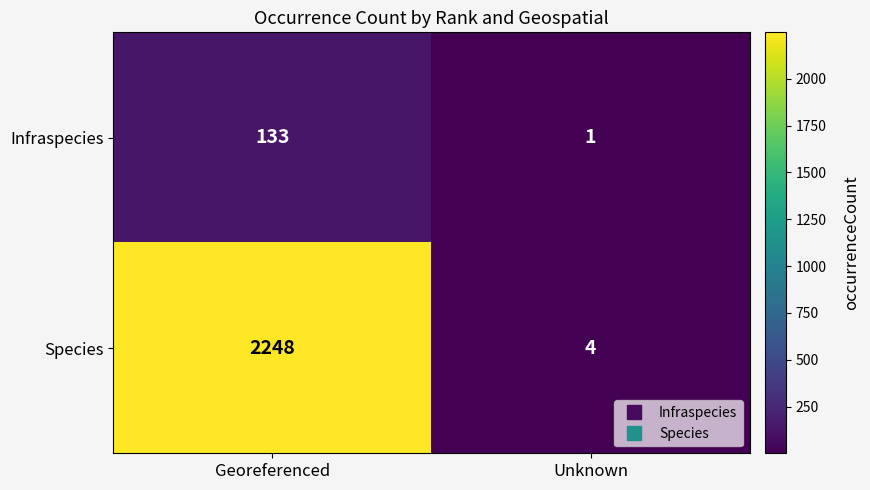

Reading left to right, what are all the values shown in this chart?

Infraspecies: Georeferenced=133	Unknown=1
Species: Georeferenced=2248	Unknown=4